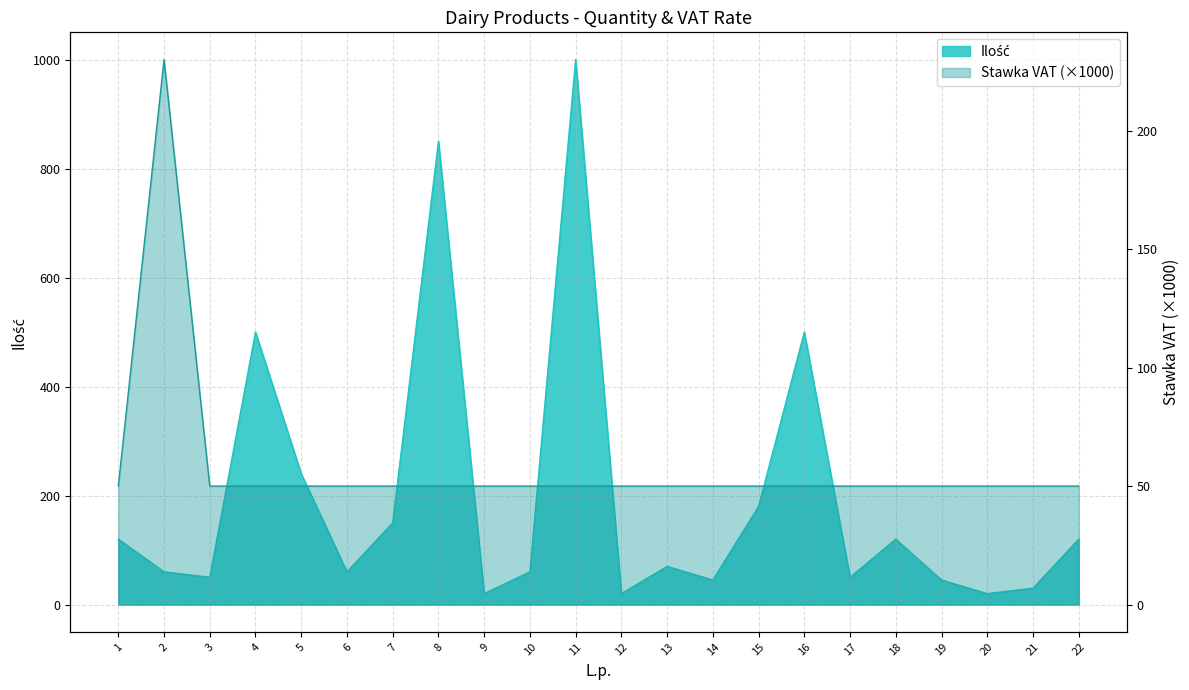

Rank the categories by Ilość value from highest to lowest.

11, 8, 4, 16, 5, 15, 7, 1, 18, 22, 13, 2, 6, 10, 3, 17, 14, 19, 21, 9, 12, 20